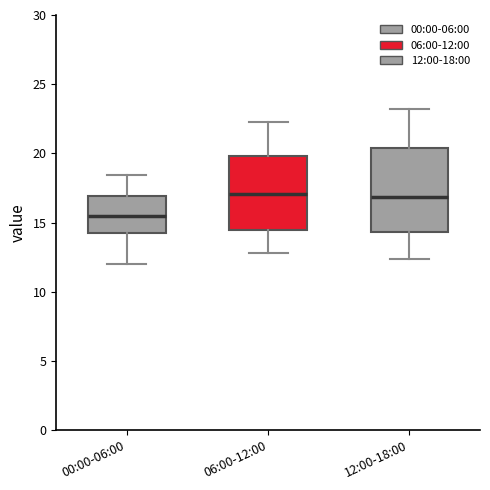

Reading left to right, transcribe this box plot: for each box, give where its median line is, the range the box spans, and where its two whiskers end, as read against the y-axis. The values are not printed on the chart, so give them approximately, as read against the axis.

00:00-06:00: median 15.5, box 14.0 to 17.0, whiskers 12.0 to 18.5
06:00-12:00: median 17.0, box 14.5 to 20.0, whiskers 13.0 to 22.5
12:00-18:00: median 17.0, box 14.5 to 20.5, whiskers 12.5 to 23.0